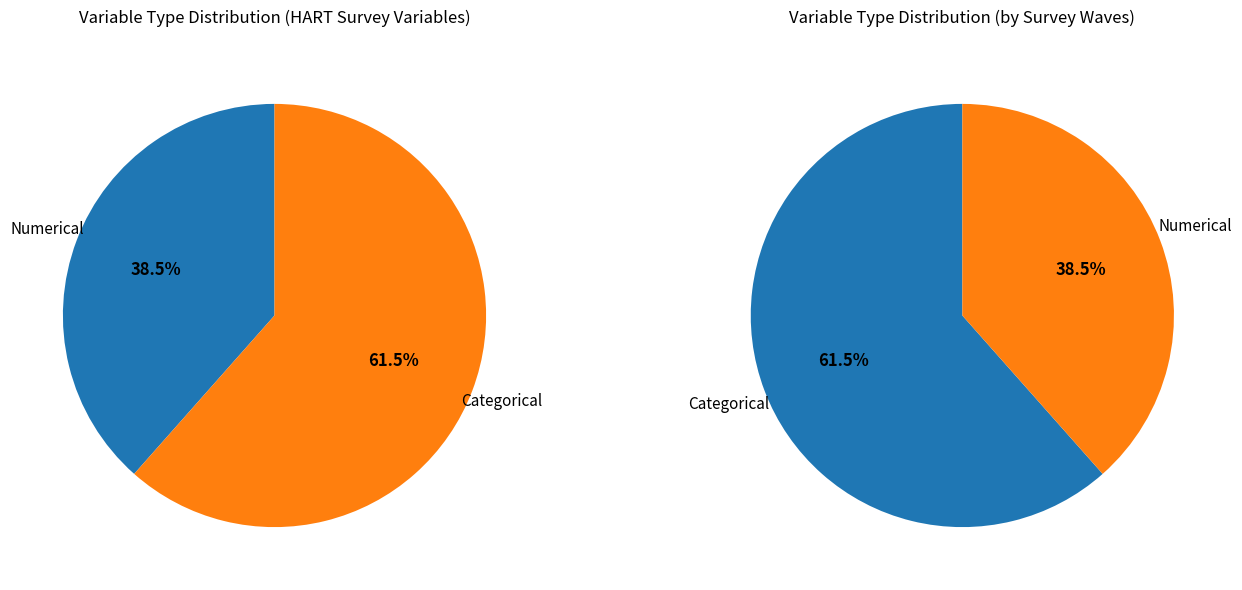

Count the number of slices in the pie.

2